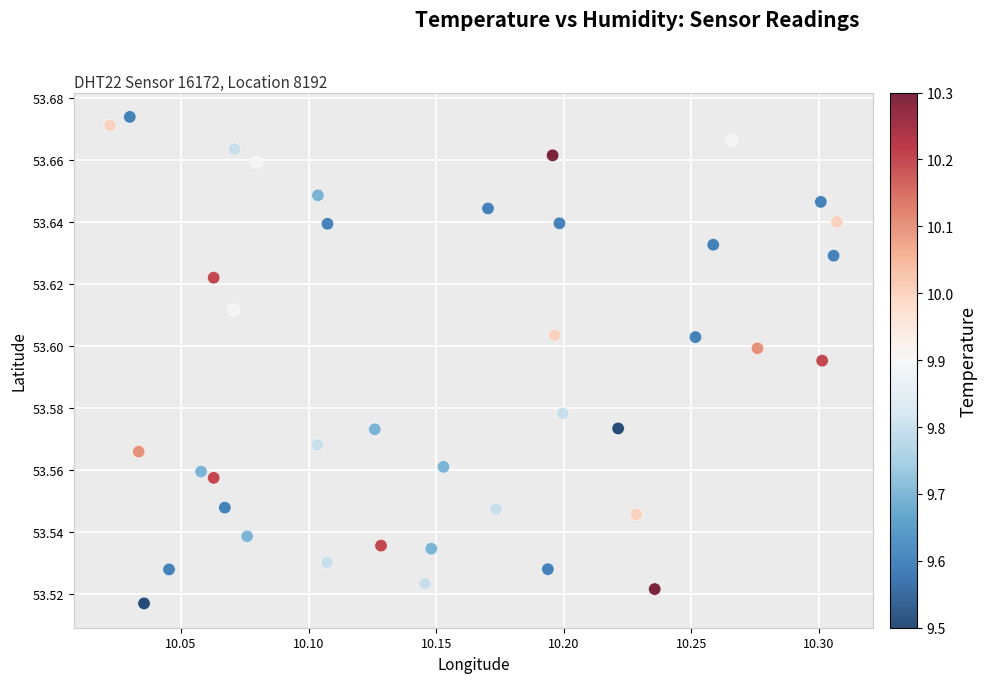

What is the range of X values (max minus min)?

0.3